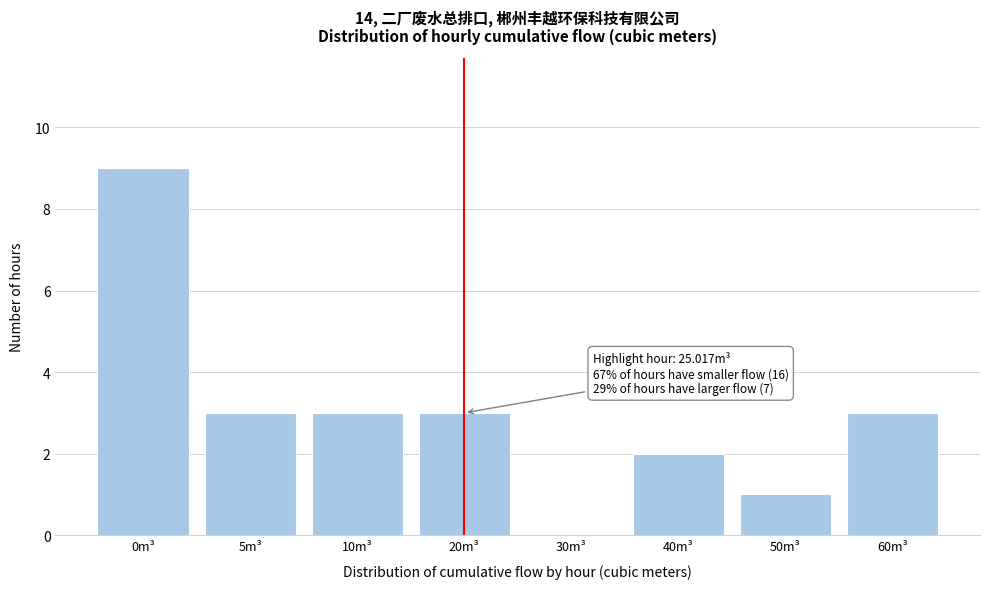

Reading right to left, list all the values displayed in this chart.

60m³=3	50m³=1	40m³=2	30m³=0	20m³=3	10m³=3	5m³=3	0m³=9